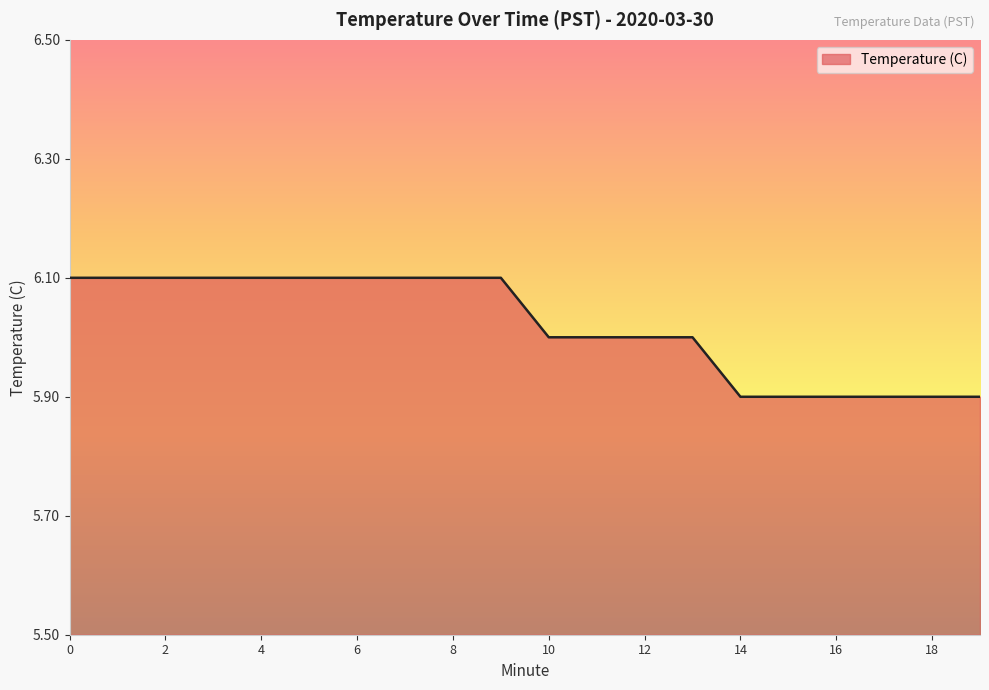

What is the smallest value displayed?

5.9